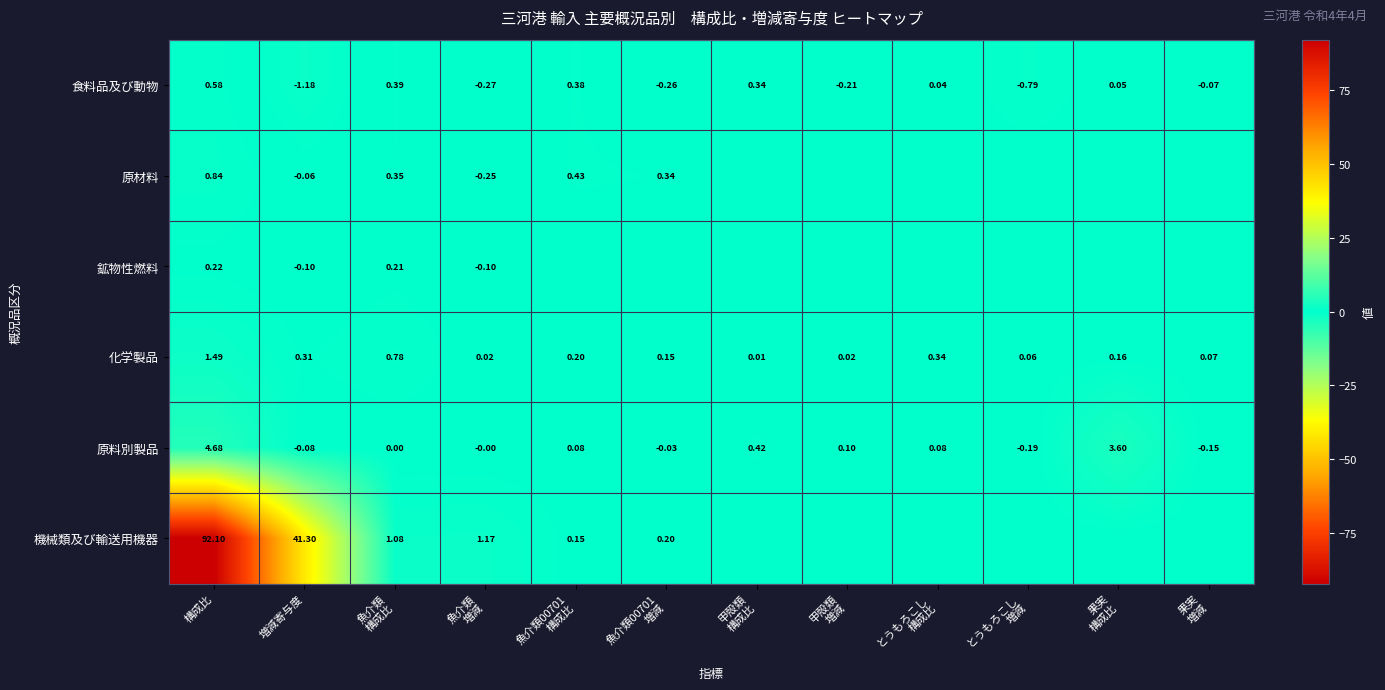

At which category does the chart reach its minimum across all series?

増減寄与度